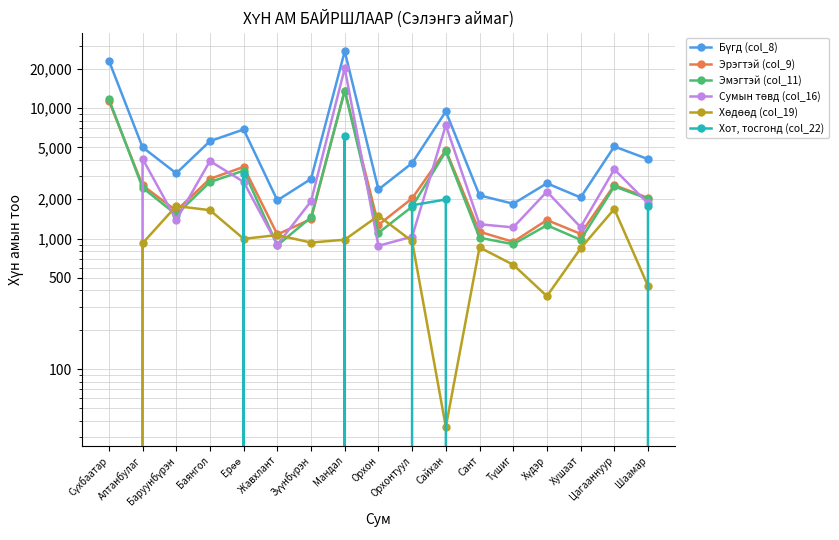

In Сумын төвд (col_16), how many points are lower than both neighbors (excluding endpoints)?

5